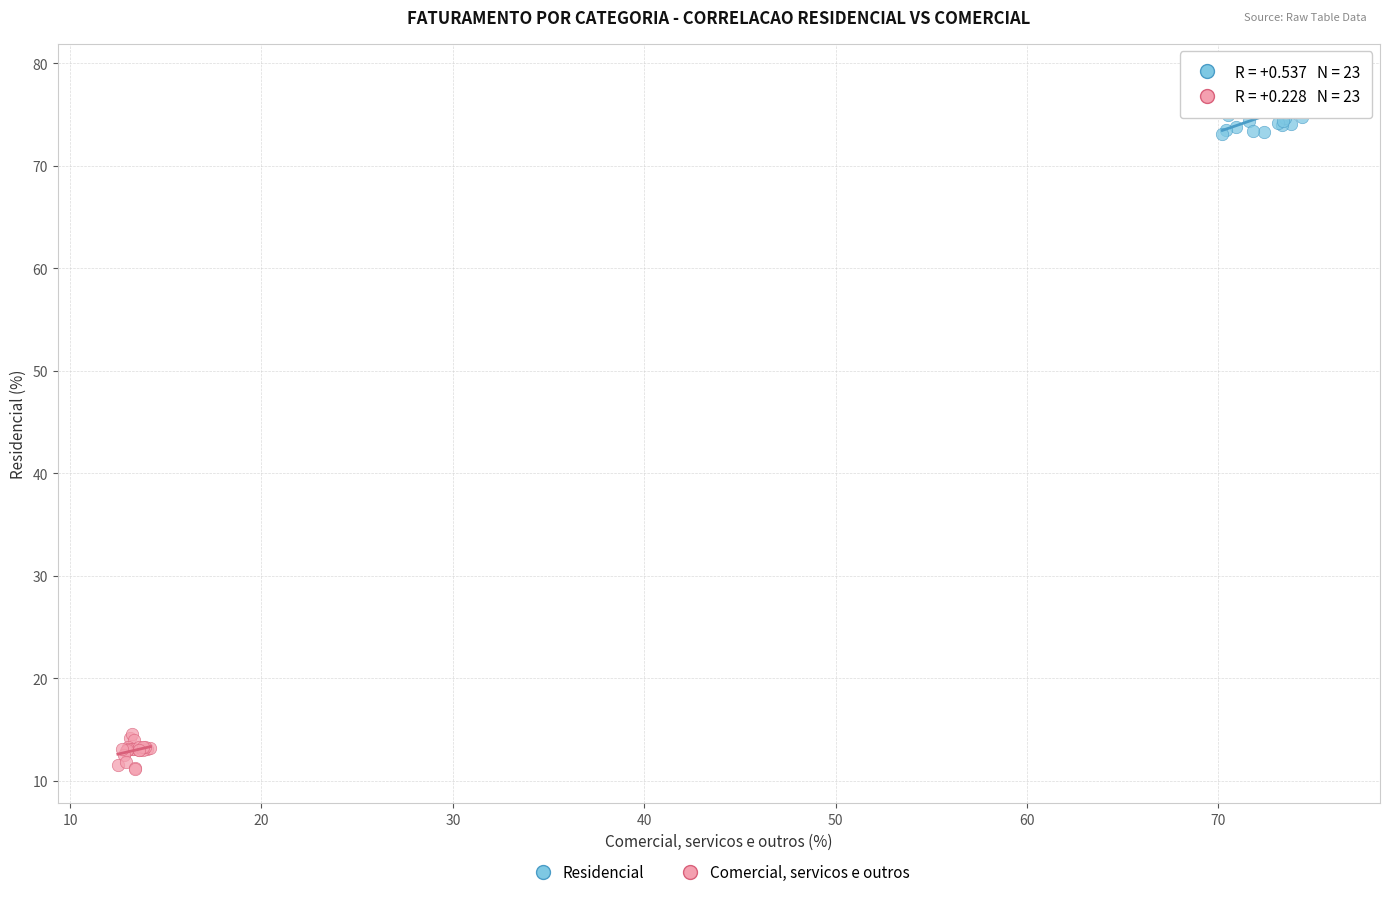

Which series has the widest spread of Y values?

Residencial